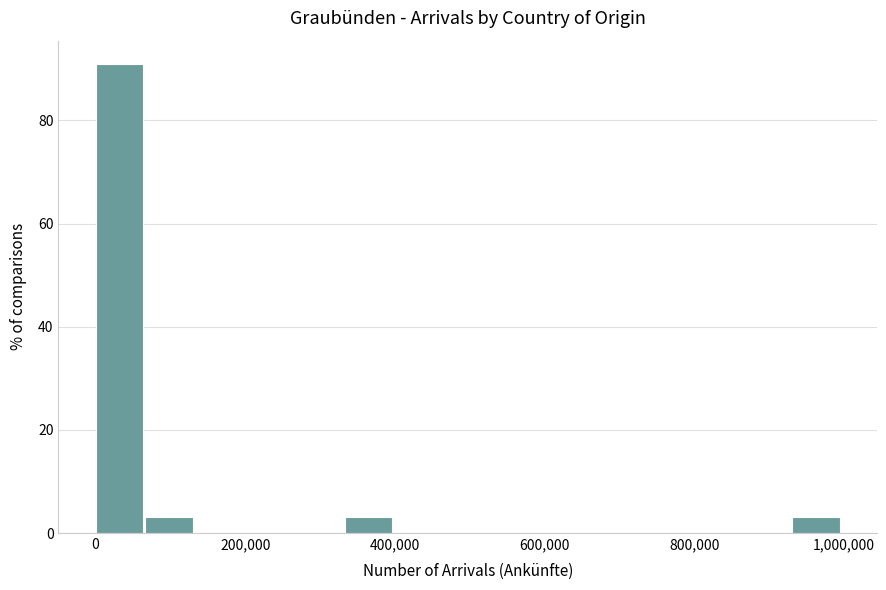

Around what value on the x-axis is the tallest bar? Give the approximate position of its centre, as read against the axis.

40000